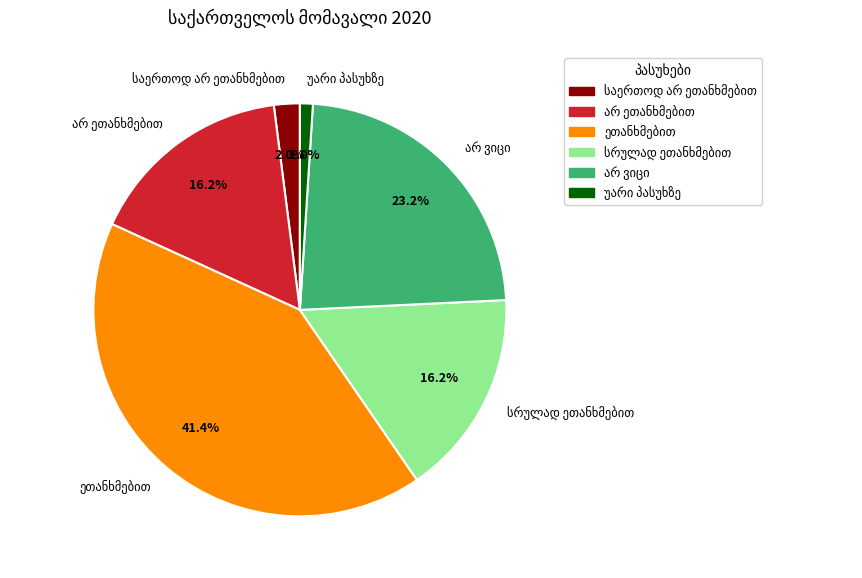

Does any single category account for the majority?

No